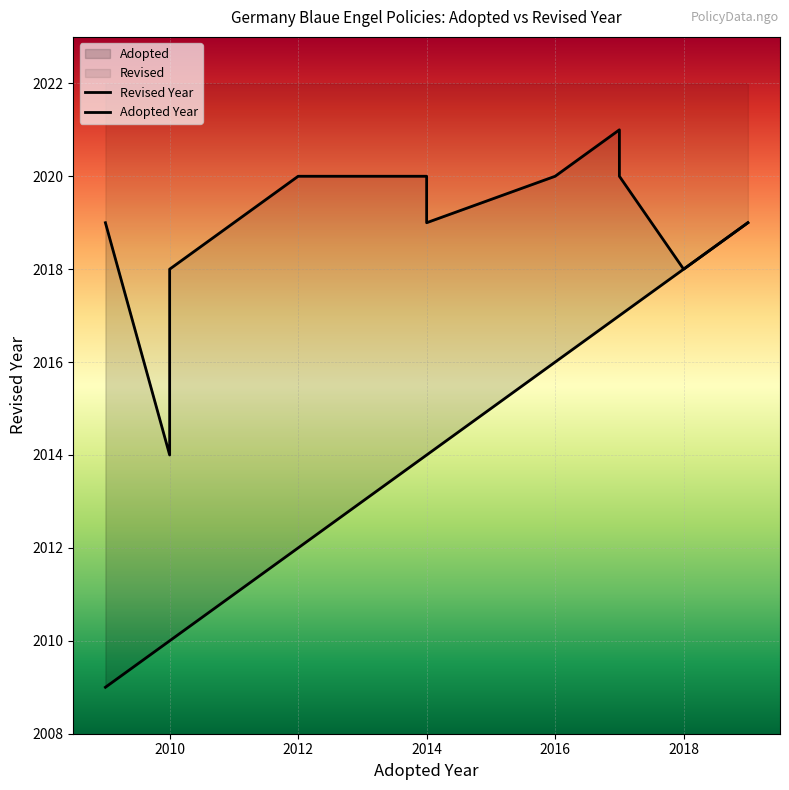

Which series has the largest range (max minus min)?

Adopted Year